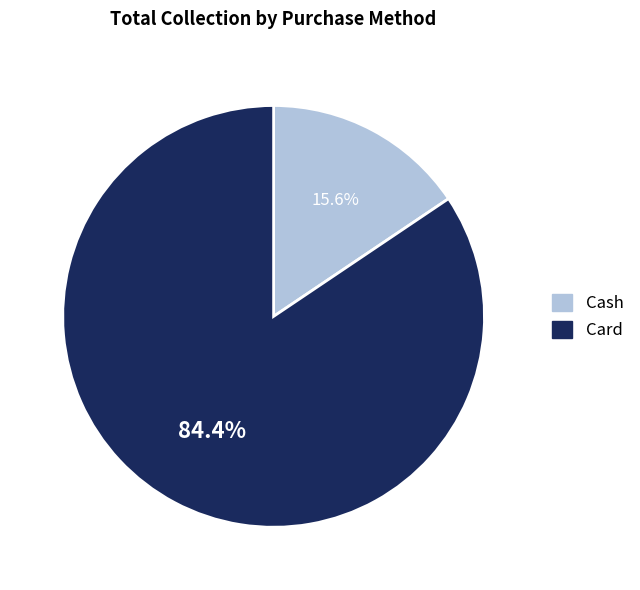

What is the smallest slice in the pie chart?

Cash